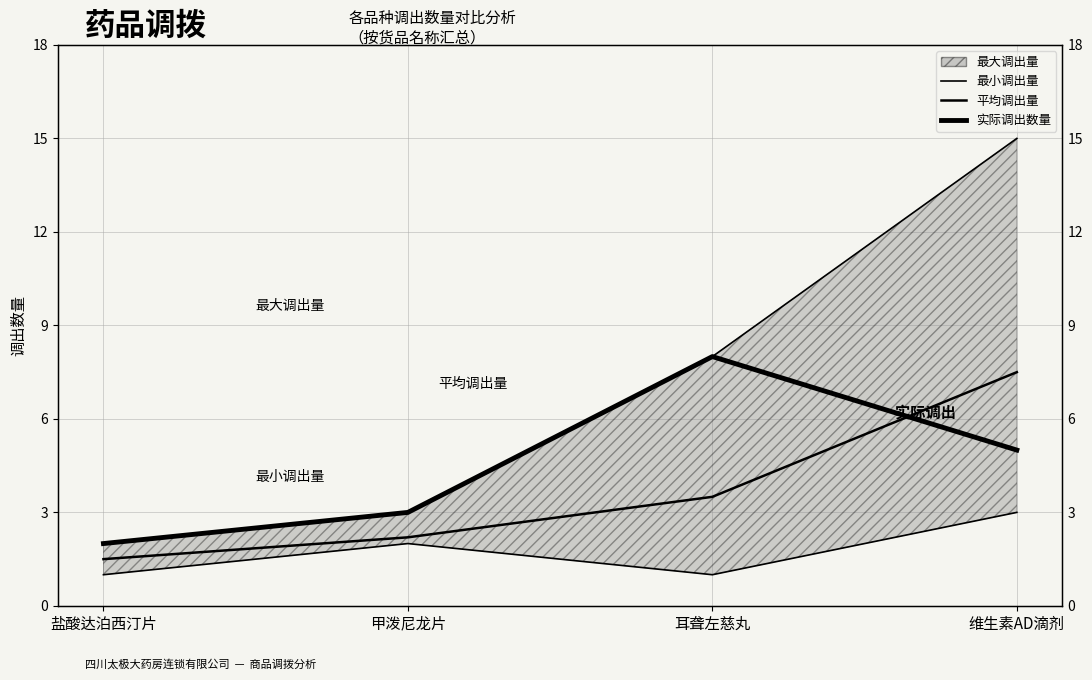

True or false: 平均调出量 and 最小调出量 intersect in this chart.

False